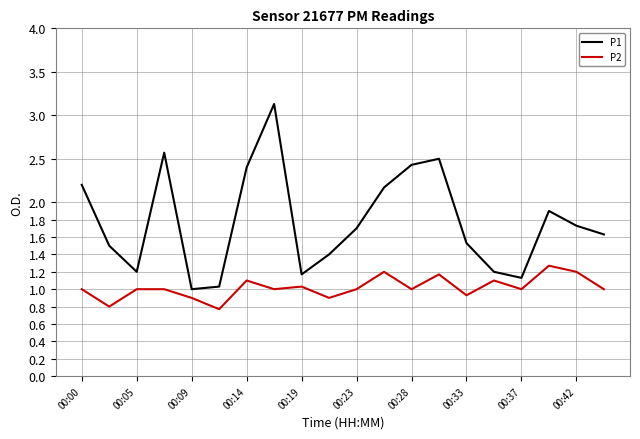

What is the smallest value displayed?

0.8